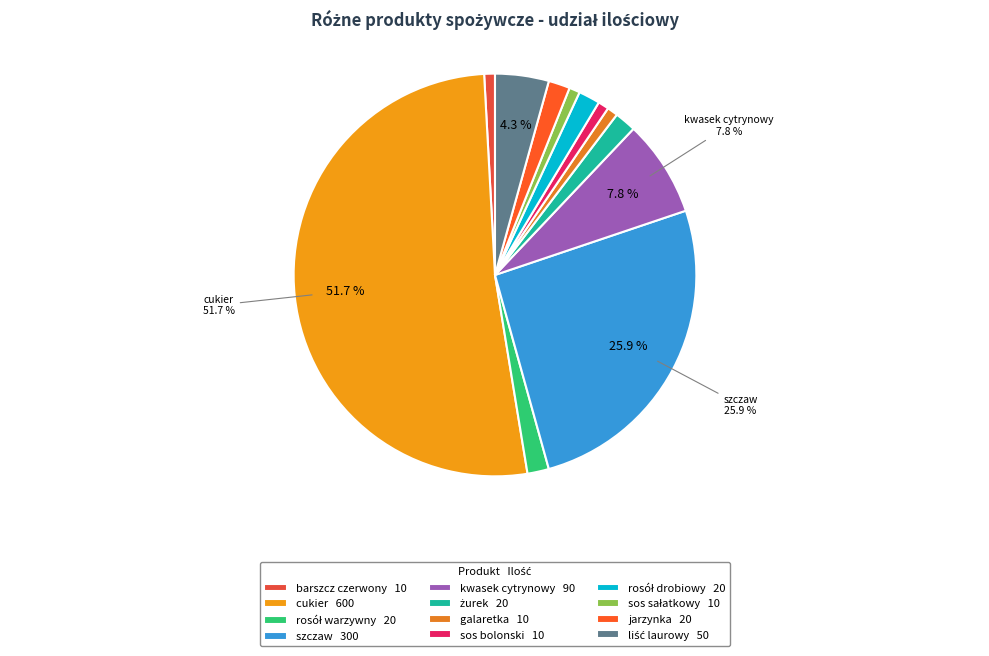

Count the number of slices in the pie.

12